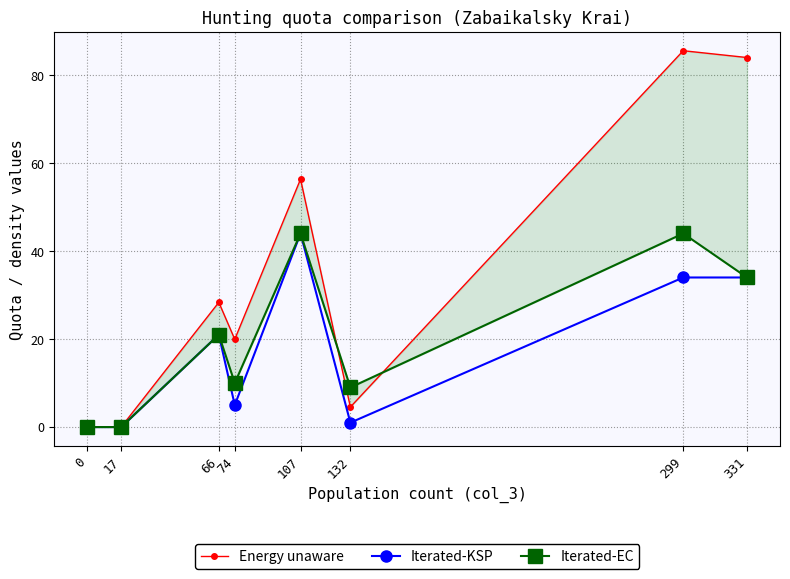

True or false: Energy unaware and Iterated-KSP intersect in this chart.

False